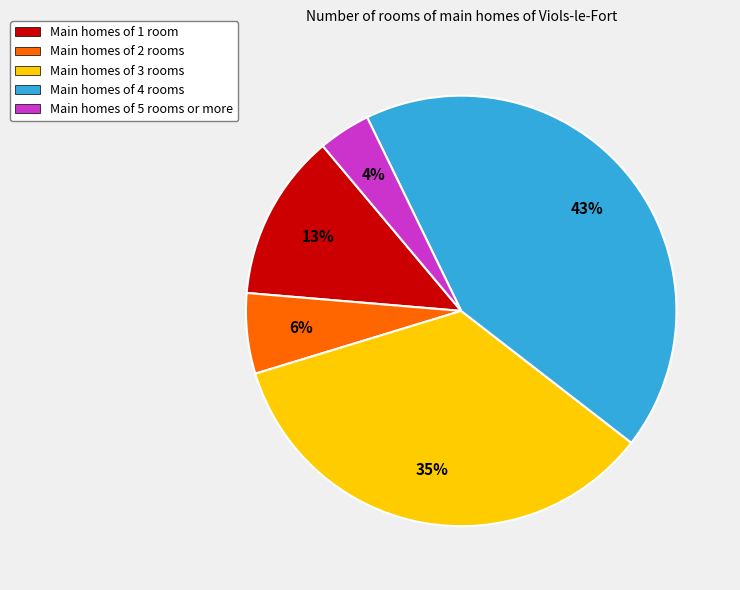

Count the number of slices in the pie.

5